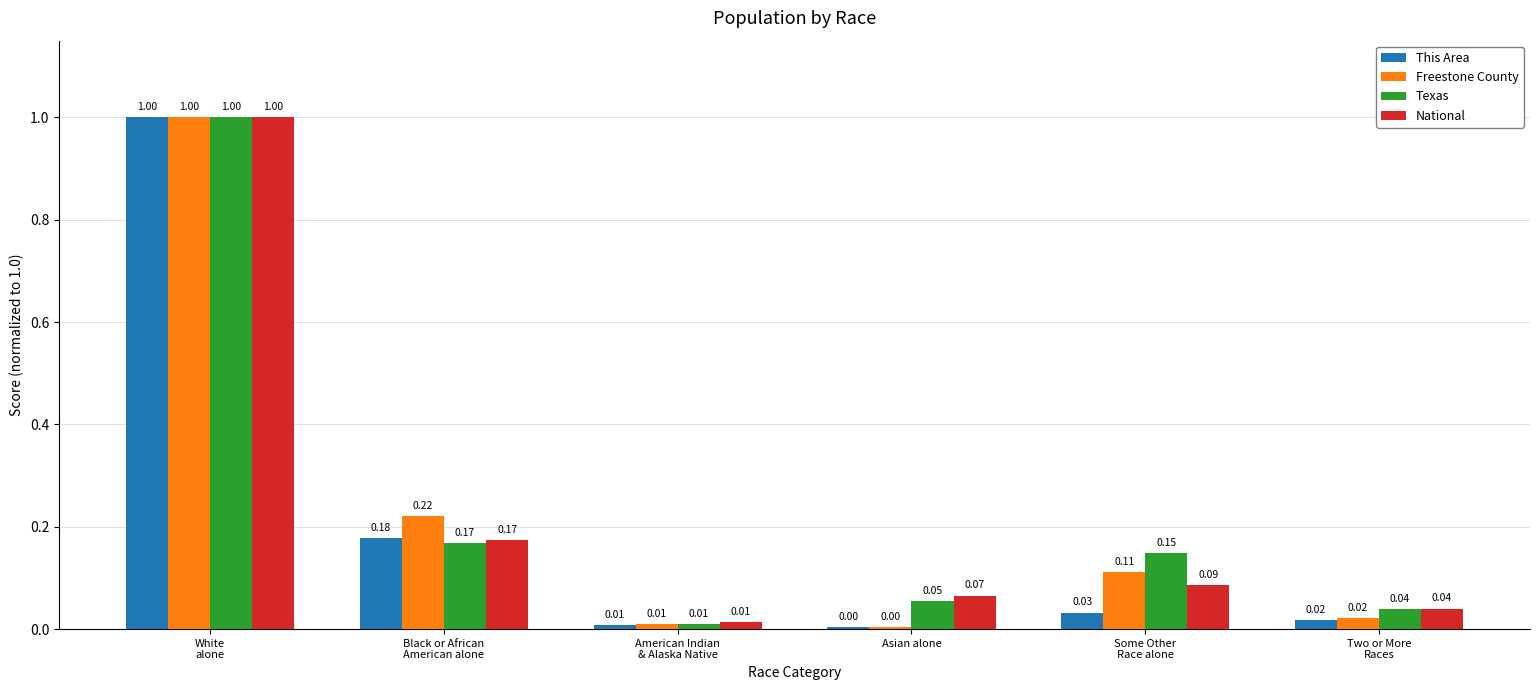

Which series has the largest total across all categories?

Texas